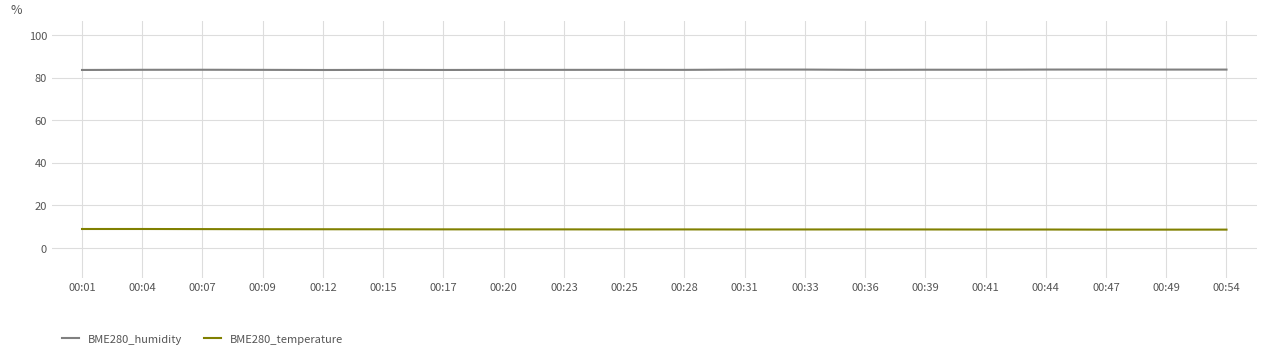

List the series in order of their overall mean, highest first.

BME280_humidity, BME280_temperature